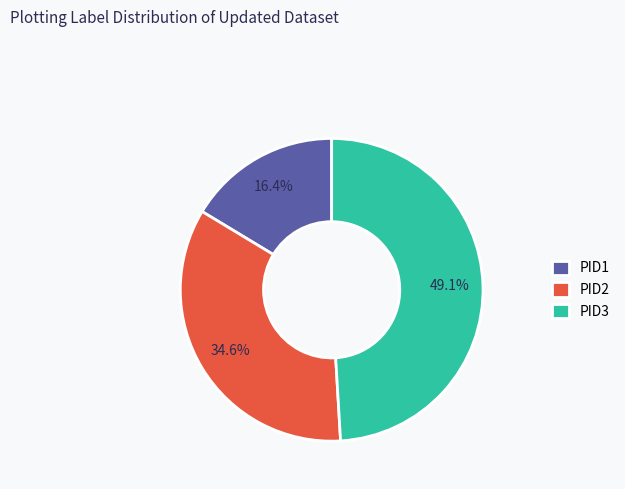

Is there a majority slice in this chart?

No